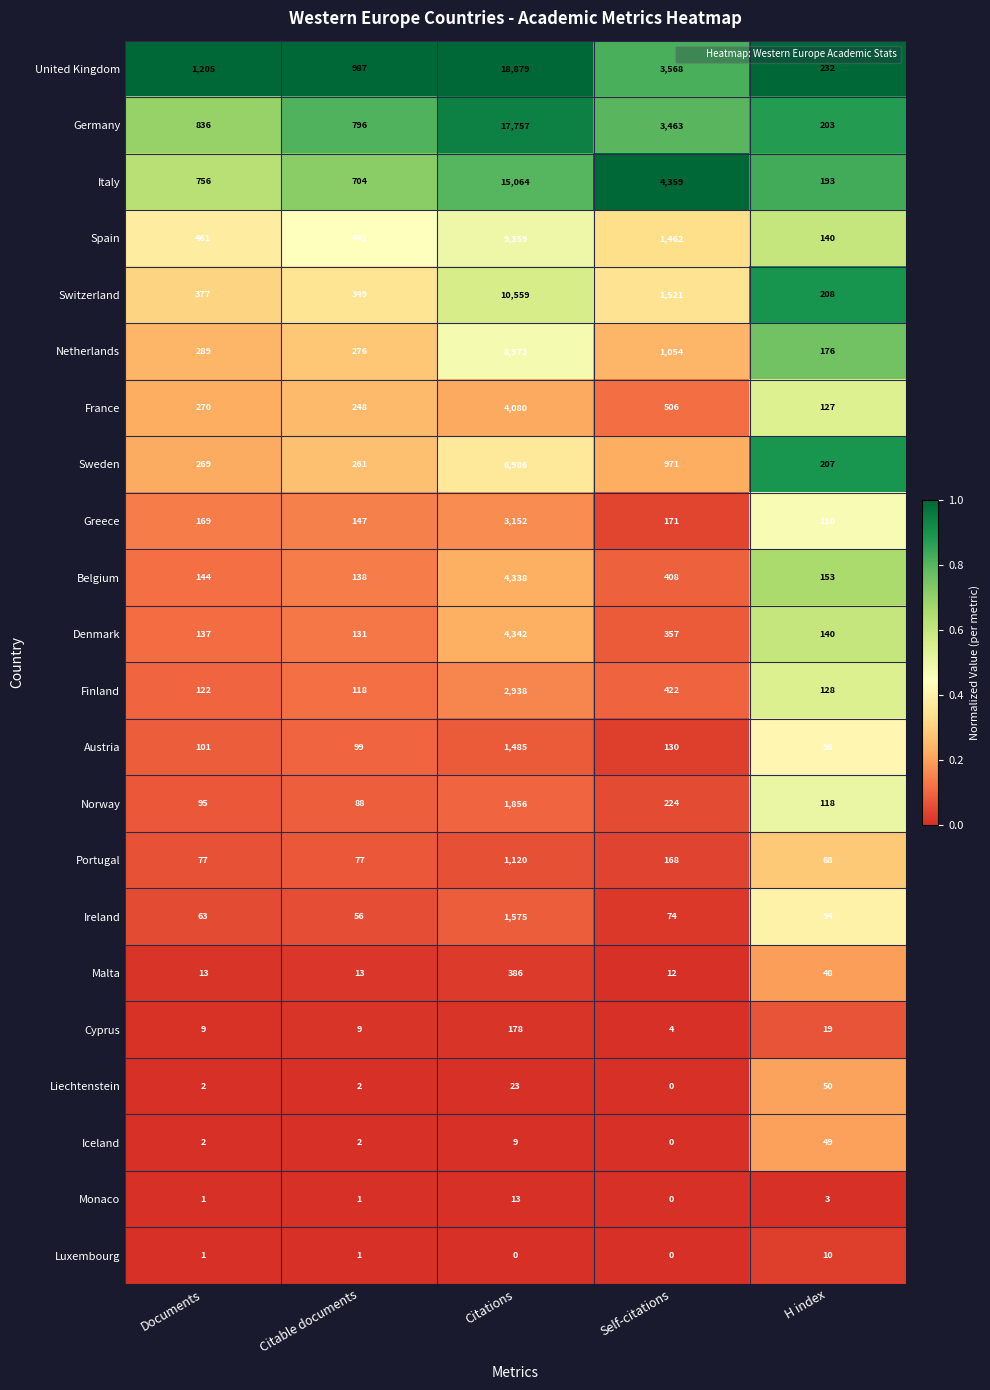

How many categories are shown in the chart?

5